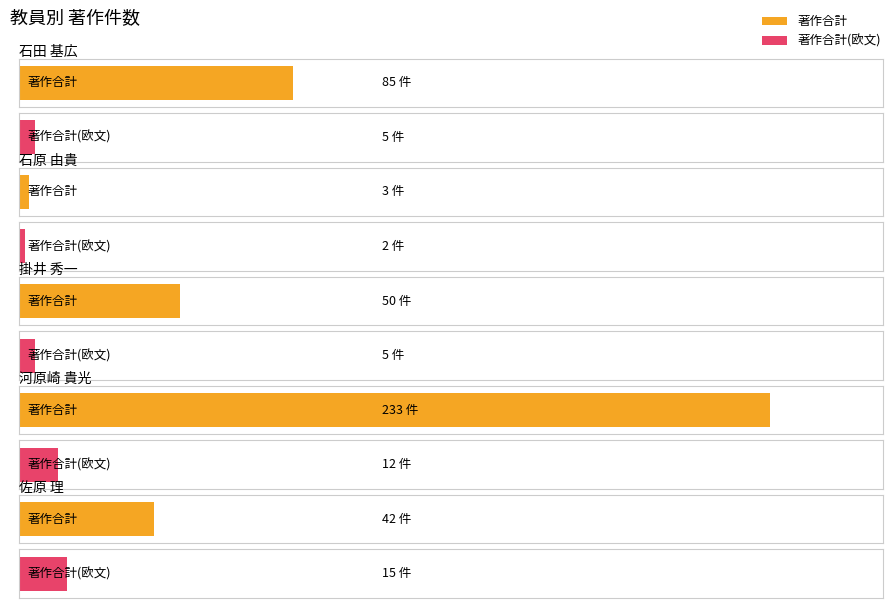

What is the value of the 著作合計(欧文) bar at the 3rd from the left?

5